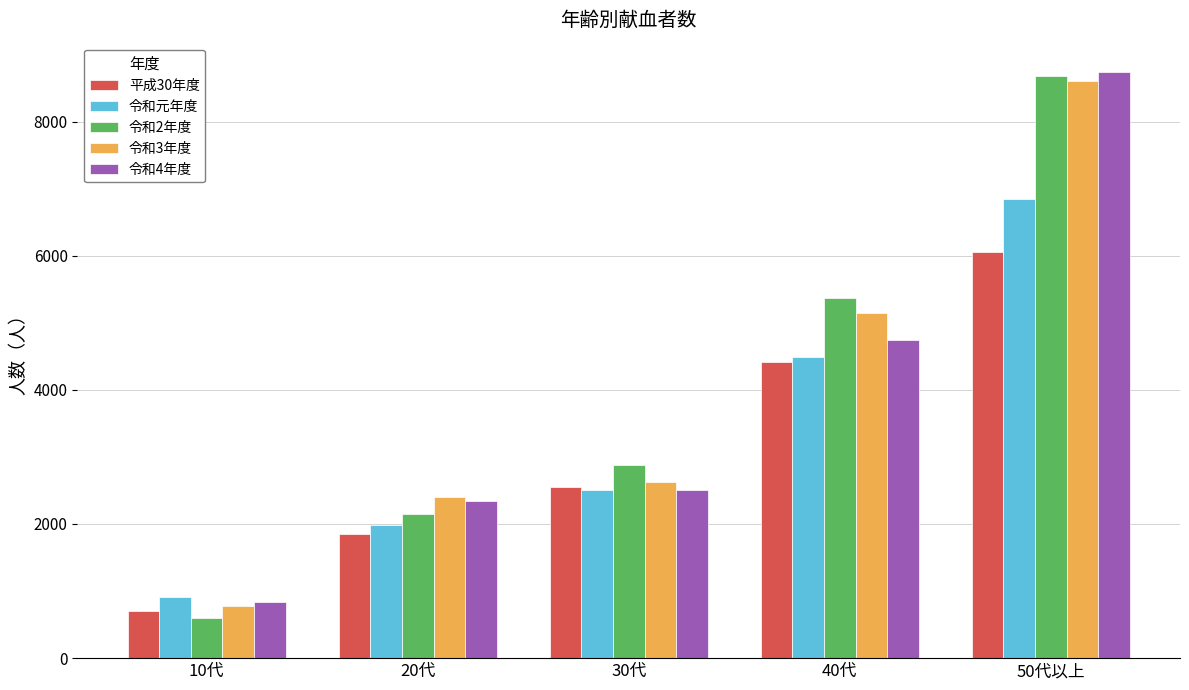

Reading left to right, what are all the values shown in this chart?

平成30年度: 10代=705	20代=1848	30代=2549	40代=4410	50代以上=6053
令和元年度: 10代=910	20代=1989	30代=2502	40代=4495	50代以上=6840
令和2年度: 10代=603	20代=2153	30代=2885	40代=5373	50代以上=8686
令和3年度: 10代=772	20代=2402	30代=2625	40代=5146	50代以上=8598
令和4年度: 10代=838	20代=2341	30代=2513	40代=4740	50代以上=8739